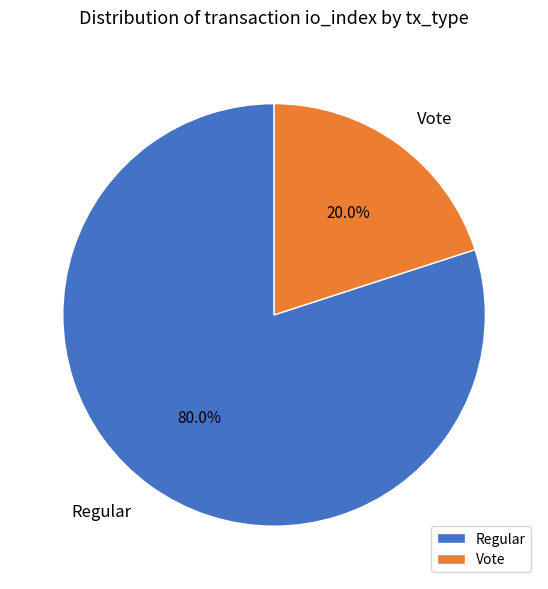

The Vote slice represents 20% of the pie. True or false?

True